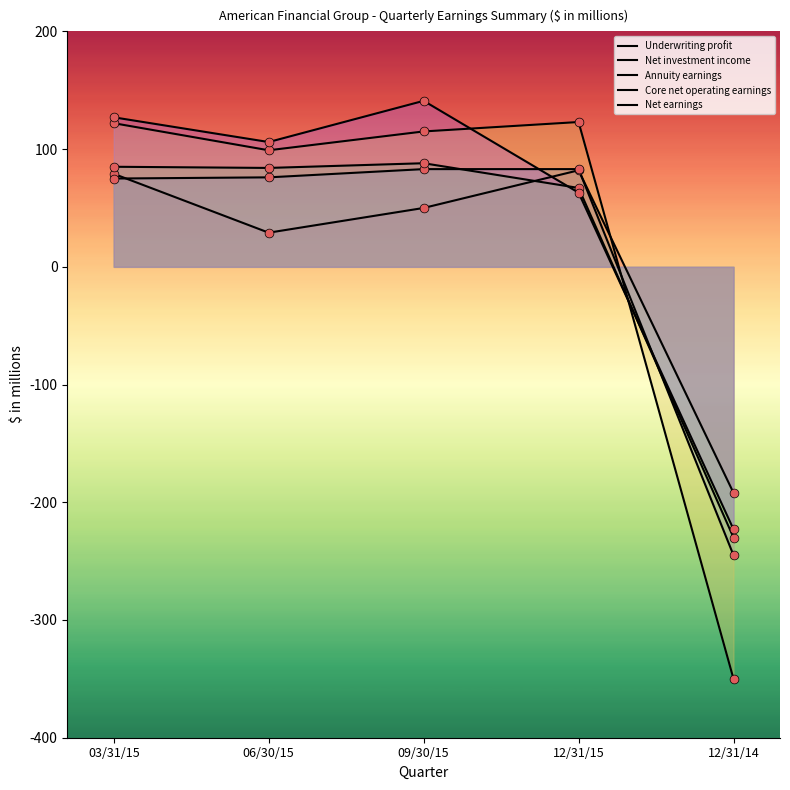

What are all the series names shown in the legend?

Underwriting profit, Net investment income, Annuity earnings, Core net operating earnings, Net earnings